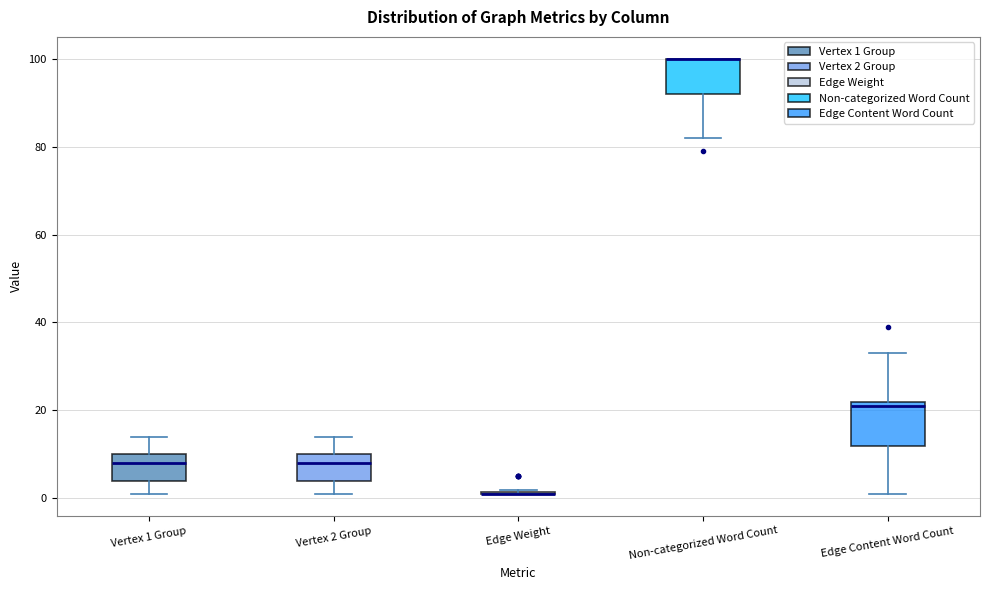

Reading left to right, read every box against the y-axis: the position of its median line, the range the box covers, and the ends of its whiskers. The values are not printed on the chart, so give them approximately, as read against the axis.

Vertex 1 Group: median 8, box 4 to 10, whiskers 2 to 14
Vertex 2 Group: median 8, box 4 to 10, whiskers 2 to 14
Edge Weight: box collapsed to a line at 2, whiskers 2 to 2
Non-categorized Word Count: median 100 (drawn on the box's upper edge), box 92 to 100, whiskers 82 to 100
Edge Content Word Count: median 22 (just below the box's upper edge), box 12 to 22, whiskers 2 to 34